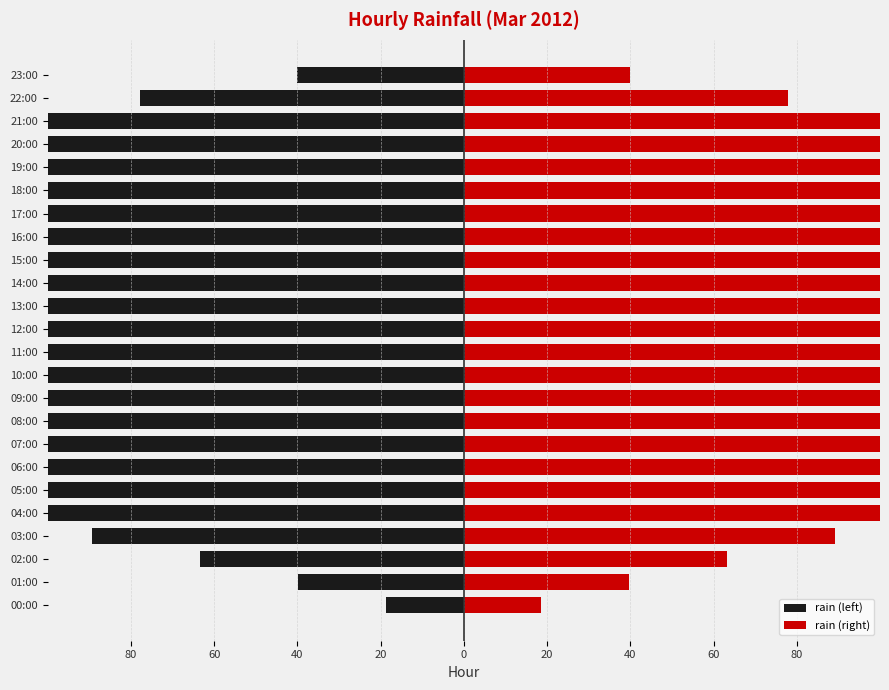

True or false: rain (right) has a value of 77.9 at 22:00.

True